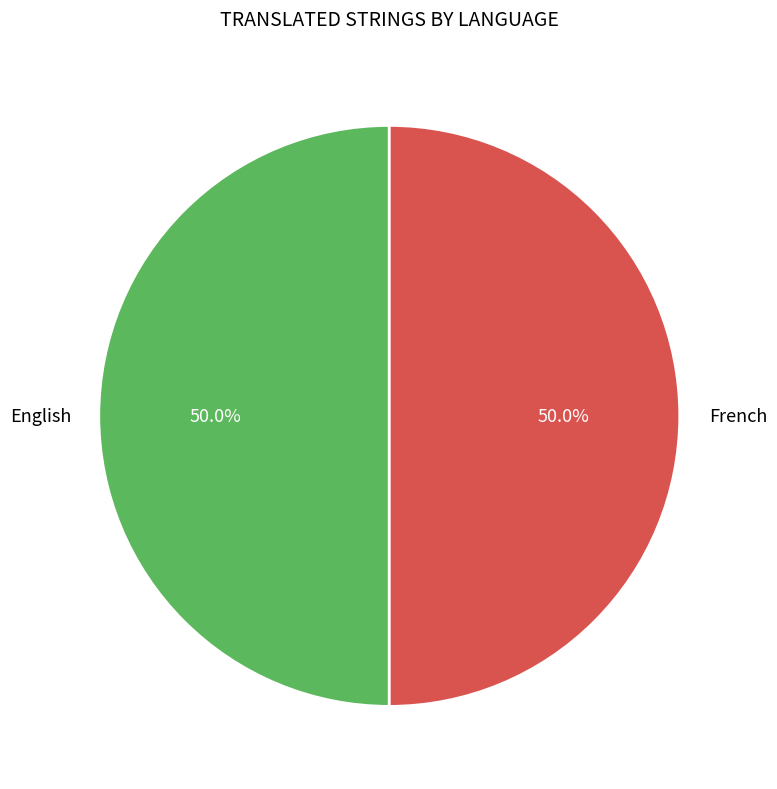

Approximately how many times larger is the value at French compared to English?

1.0